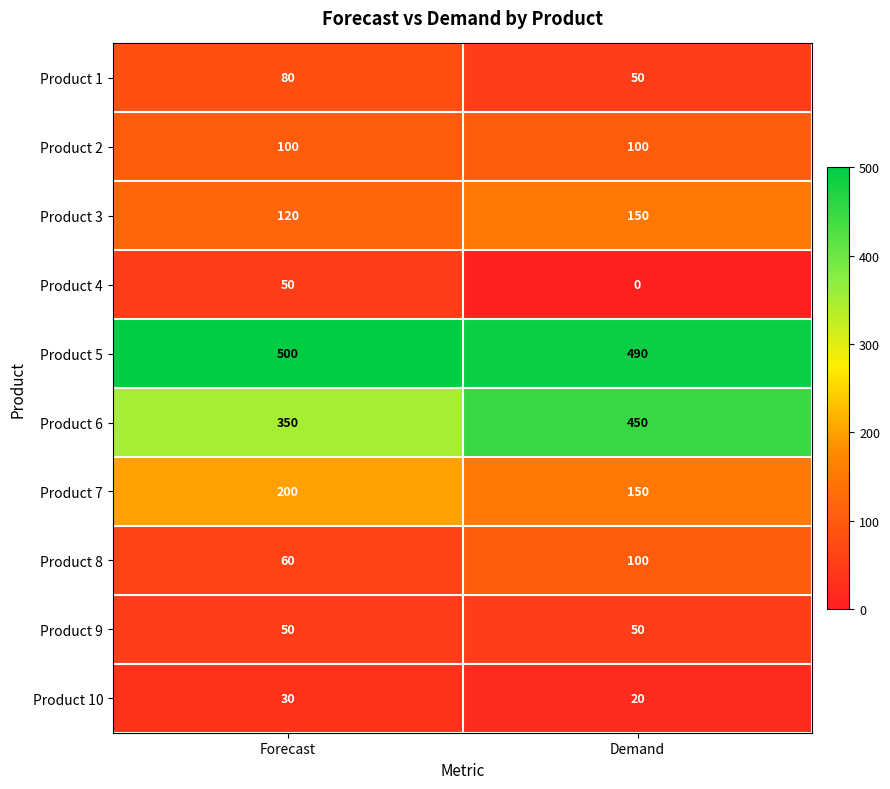

Reading left to right, transcribe all the data shown in this chart.

Product 1: Forecast=80	Demand=50
Product 2: Forecast=100	Demand=100
Product 3: Forecast=120	Demand=150
Product 4: Forecast=50	Demand=0
Product 5: Forecast=500	Demand=490
Product 6: Forecast=350	Demand=450
Product 7: Forecast=200	Demand=150
Product 8: Forecast=60	Demand=100
Product 9: Forecast=50	Demand=50
Product 10: Forecast=30	Demand=20